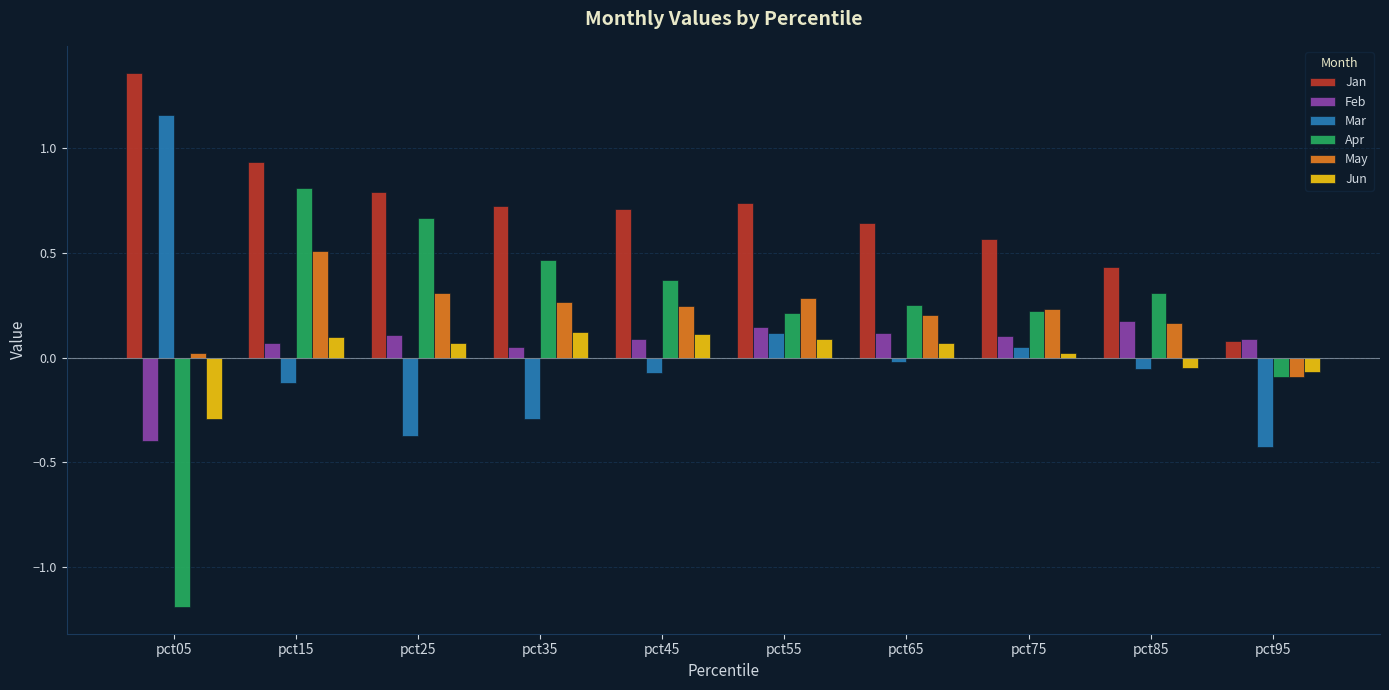

True or false: Jun has a value of 0.1 at pct55.

True